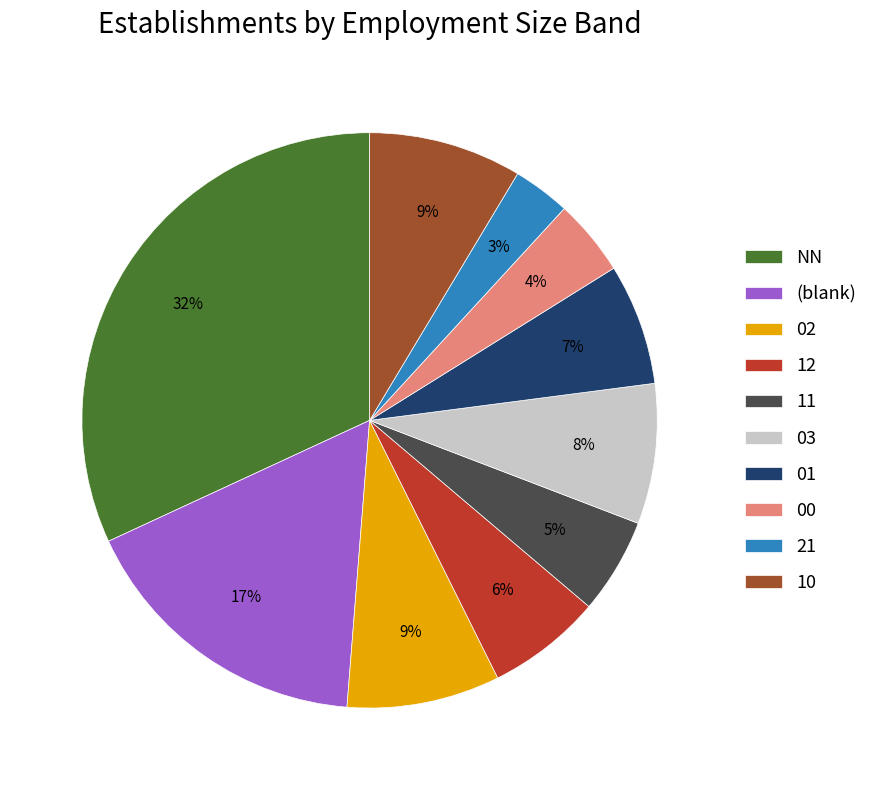

Count the number of slices in the pie.

10